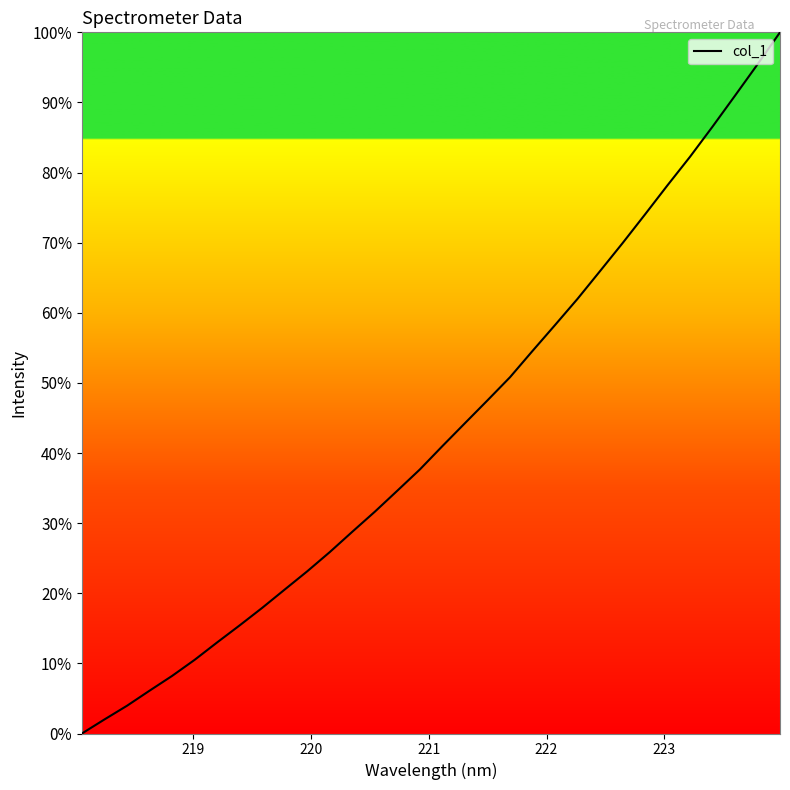

What is the greatest value displayed?

100.0